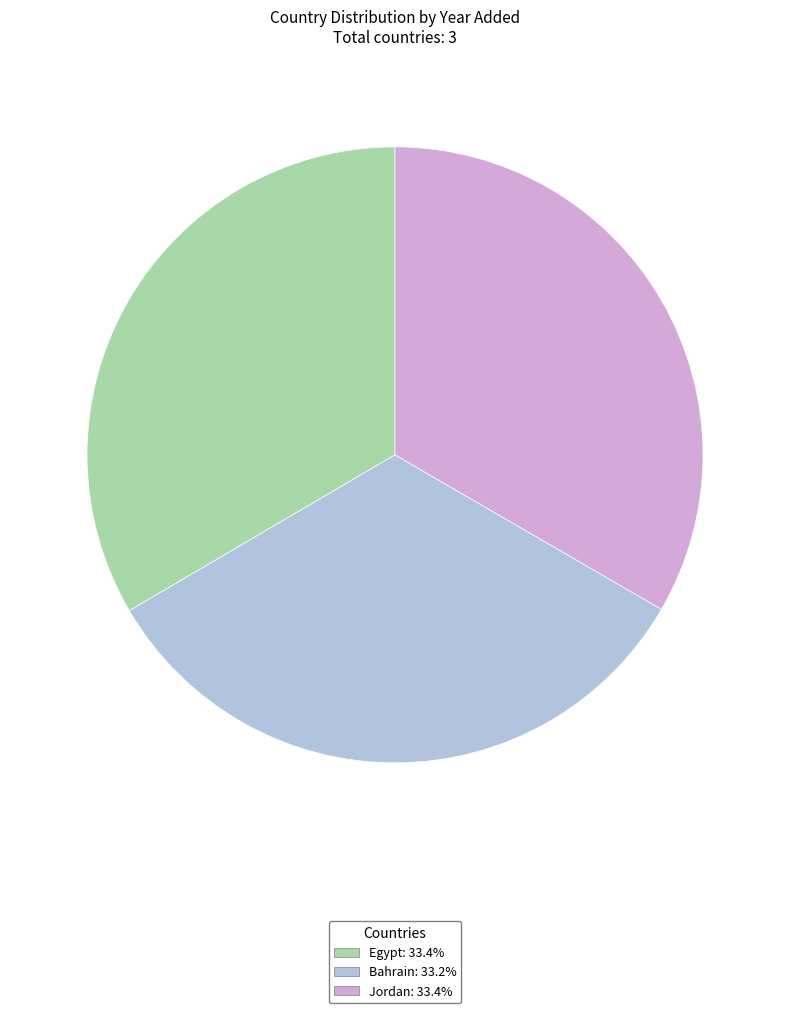

Does Egypt represent more than half of the total?

No